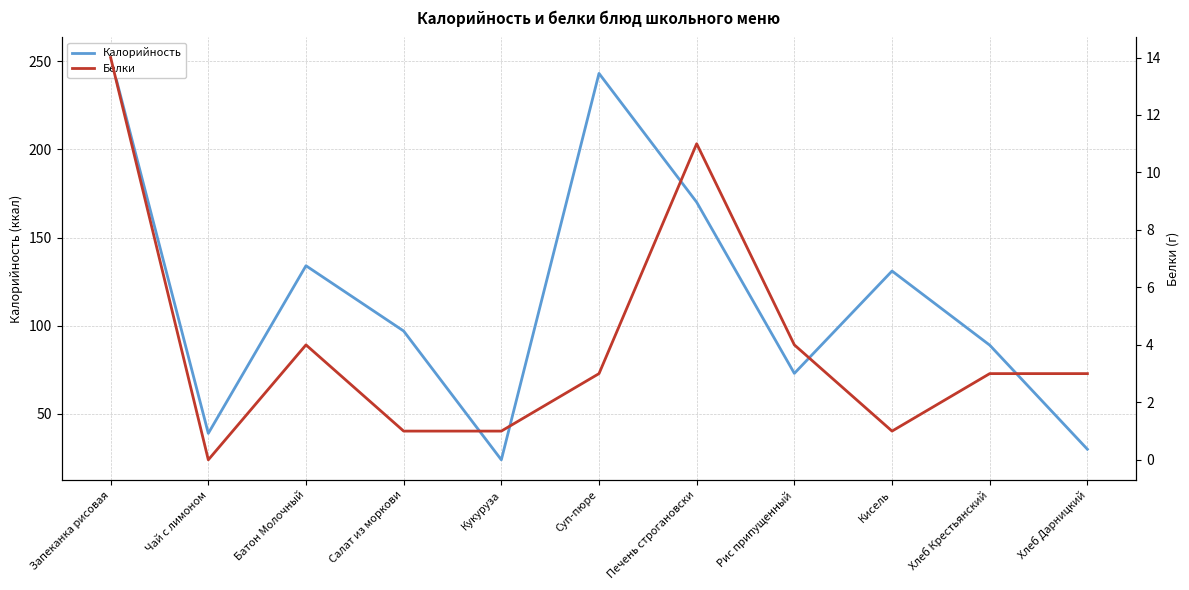

What is the label of the 7th point from the right?

Кукуруза